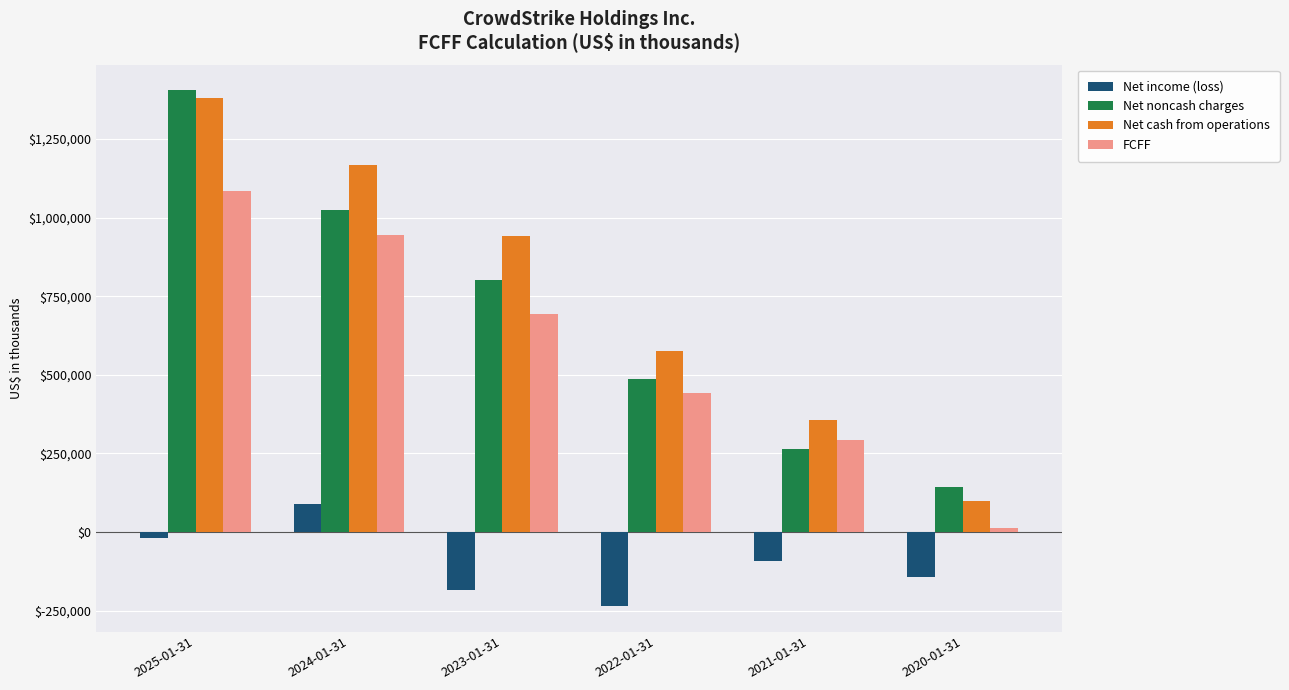

The FCFF series shows 1085681 at 2025-01-31. True or false?

True